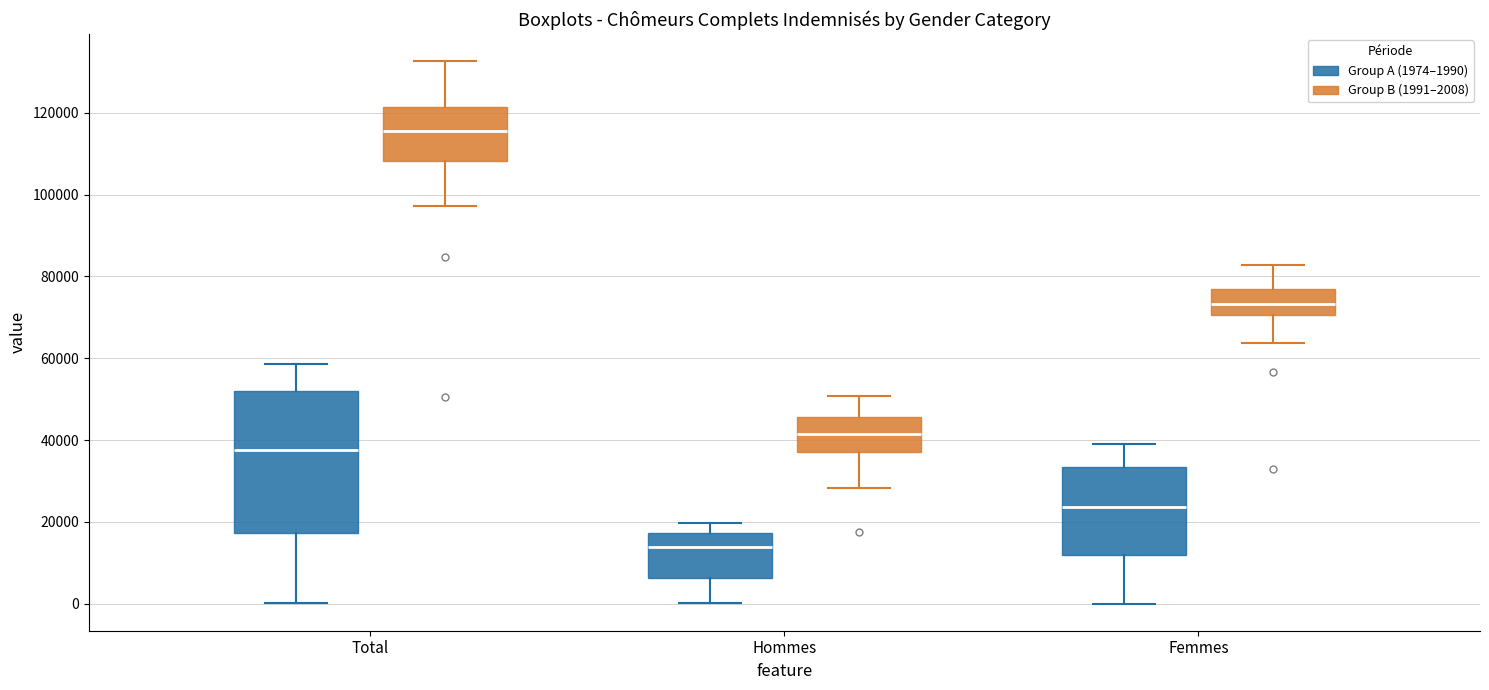

Where does the median line of the box for Hommes (Group B (1991–2008)) sit on the y-axis? The values are not printed on the chart, so give them approximately, as read against the axis.

42000